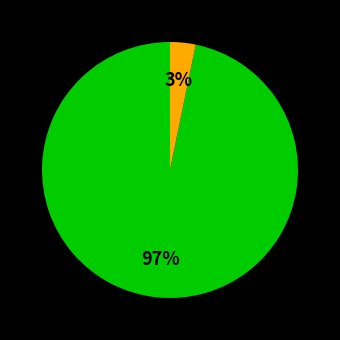

Is there any slice that represents more than half of the pie?

Yes